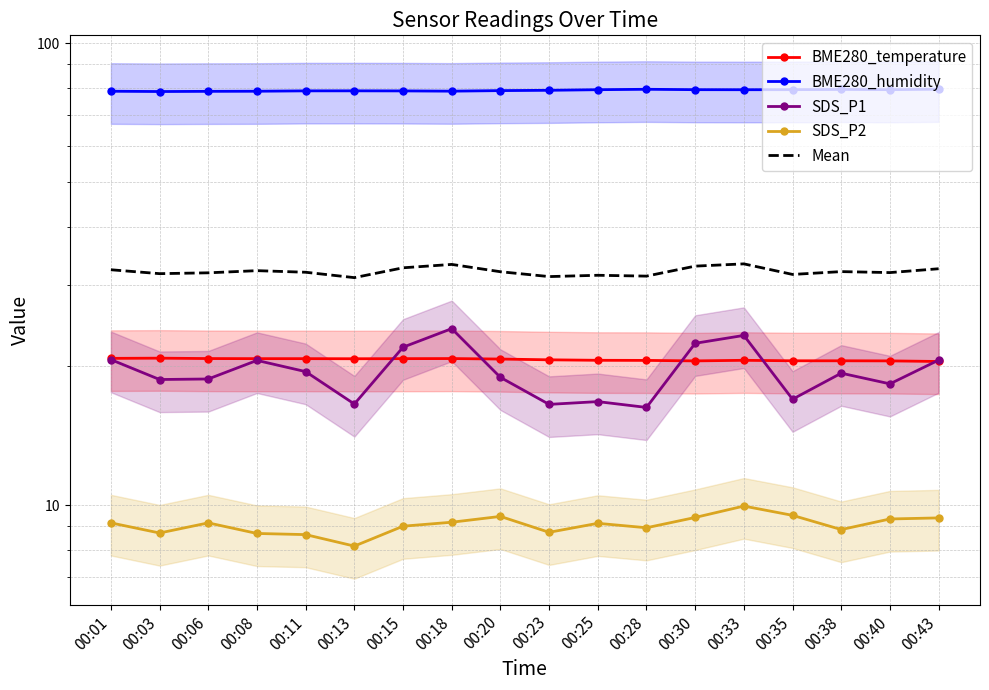

Which series has the widest spread of values?

SDS_P1